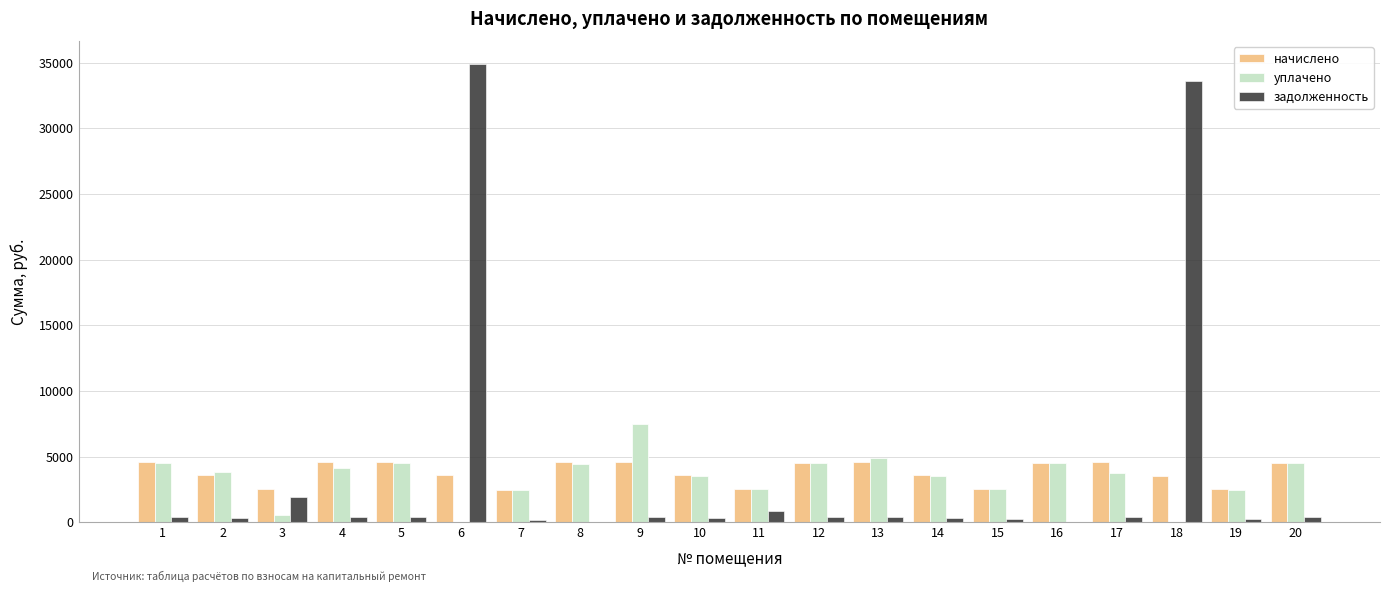

The value of начислено at 10 is 3566.5. True or false?

True